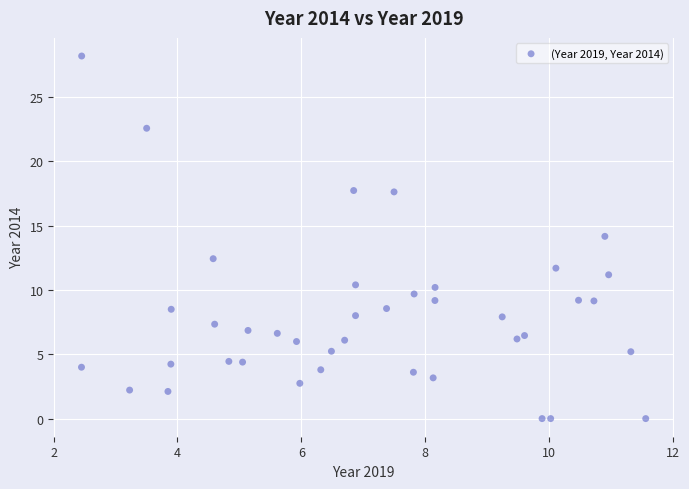

What is the range of X values (max minus min)?

9.1